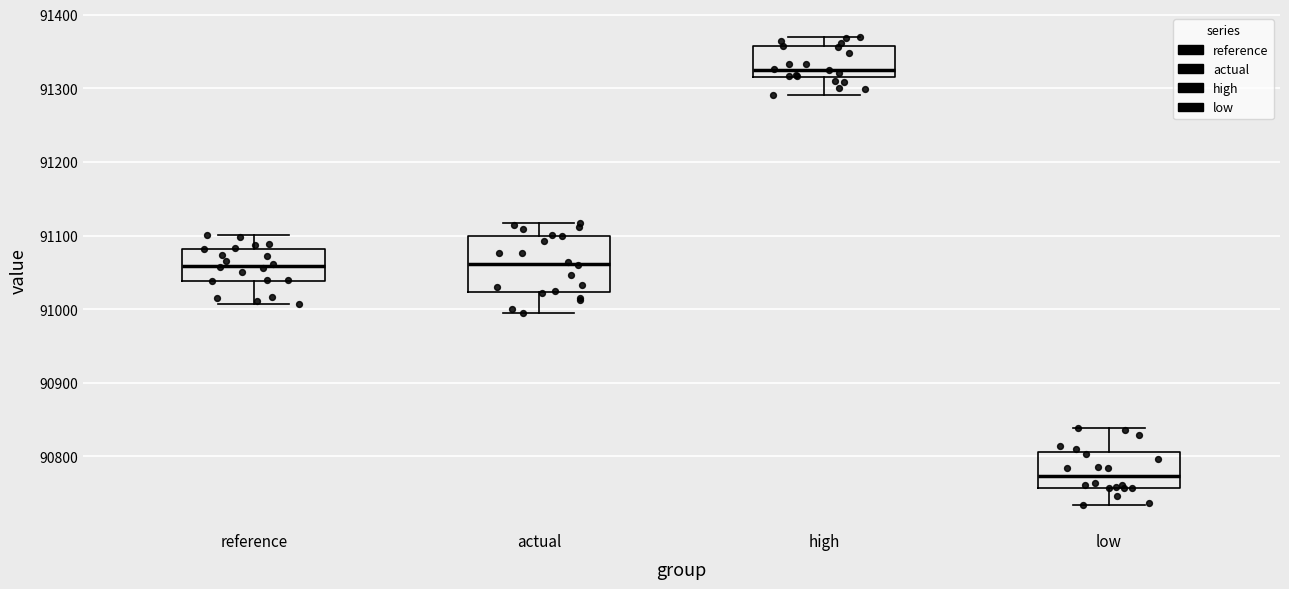

Reading left to right, read every box against the y-axis: the position of its median line, the range the box covers, and the ends of its whiskers. The values are not printed on the chart, so give them approximately, as read against the axis.

reference: median 91060, box 91040 to 91080, whiskers 91010 to 91100
actual: median 91060, box 91020 to 91100, whiskers 90990 to 91120
high: median 91330, box 91310 to 91360, whiskers 91290 to 91370
low: median 90770, box 90760 to 90810, whiskers 90730 to 90840